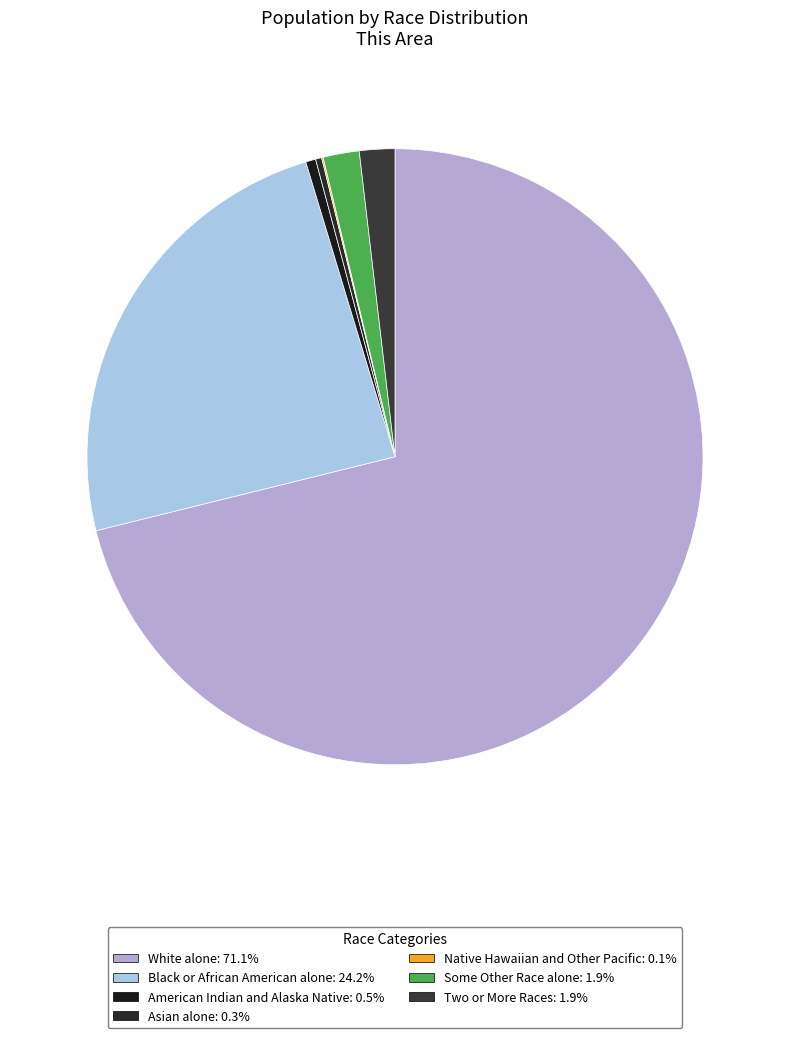

Which category has the biggest portion of the pie?

White alone